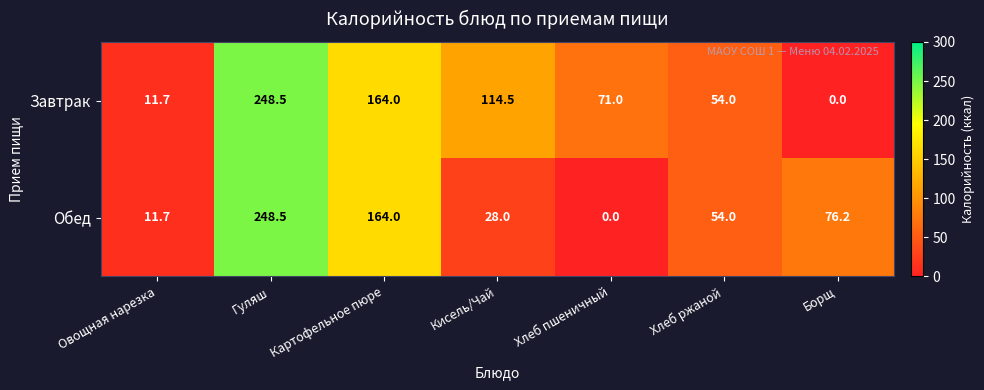

At which label does Завтрак reach its peak?

Гуляш